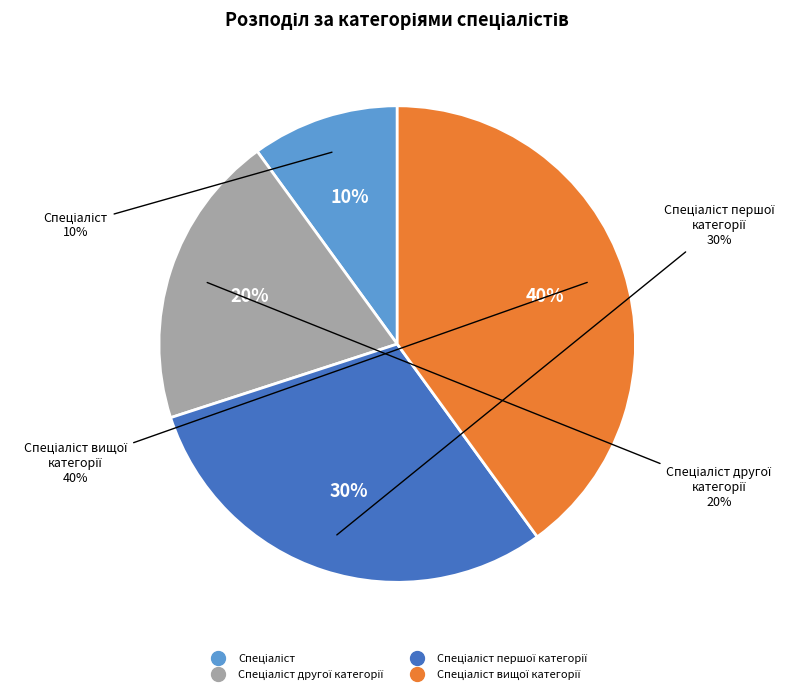

Which slice is the smallest?

Спеціаліст